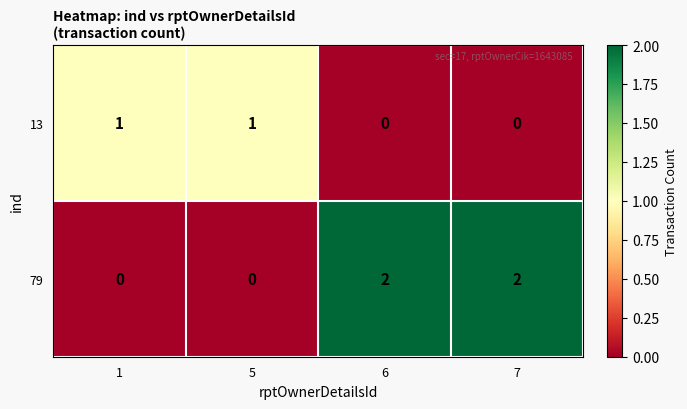

Which series has the widest spread of values?

79